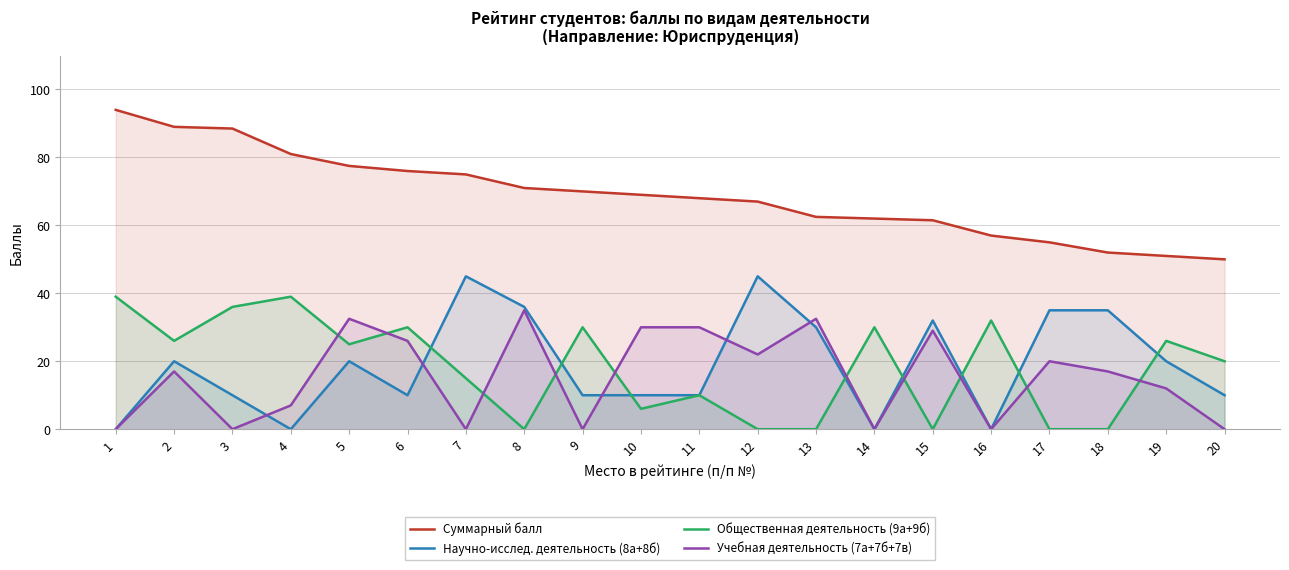

At which category is the sum across all series the highest?

5